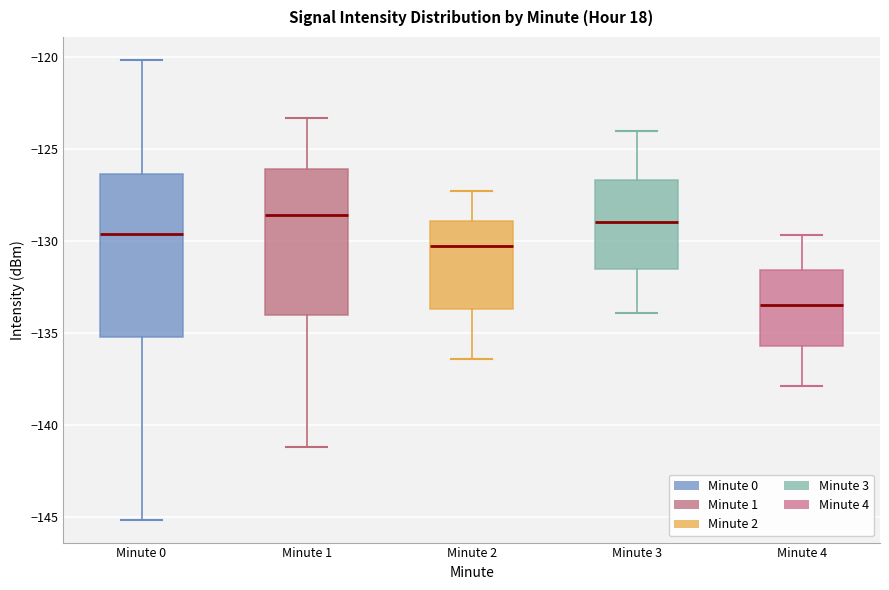

Comparing the boxes themselves (not the whiskers), which one is the tallest?

Minute 0